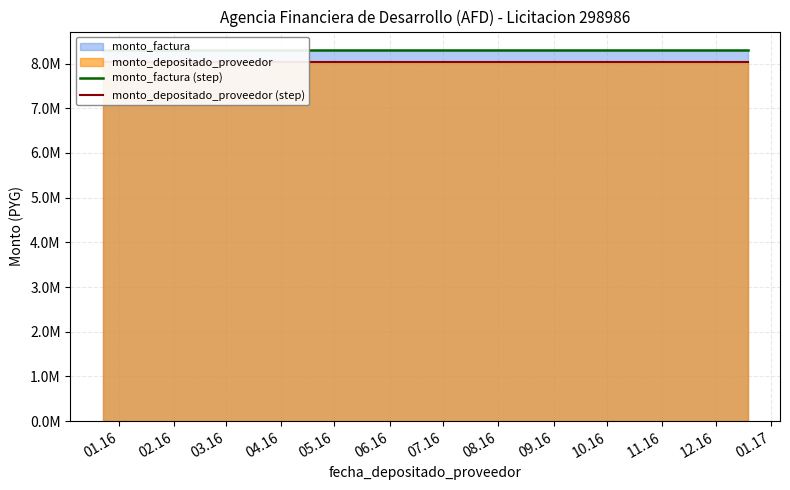

What is the value of the monto_depositado_proveedor (step) point at the 3rd from the left?

8043454